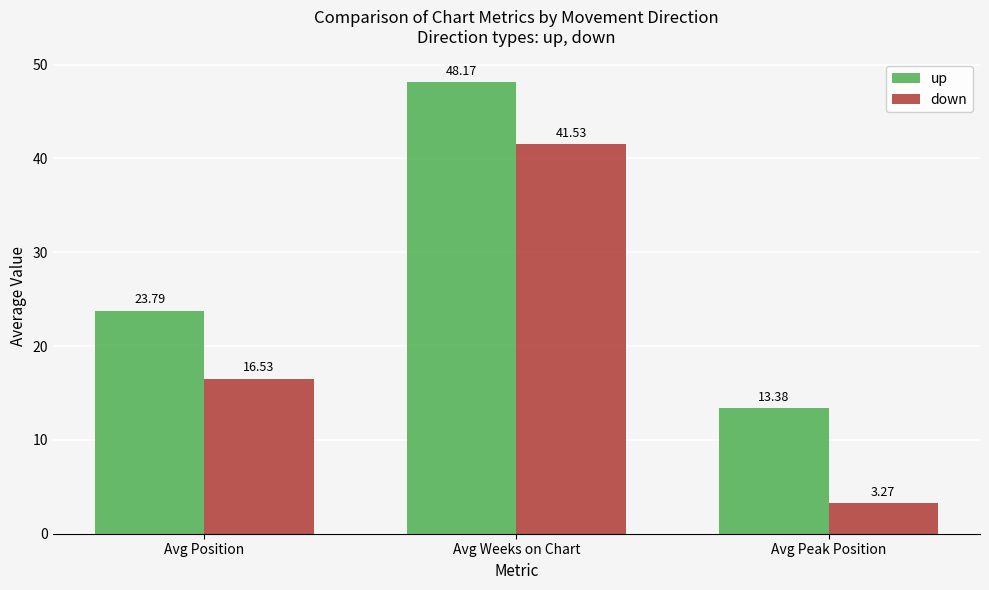

What is the difference between the maximum and minimum values in the down series?

38.3